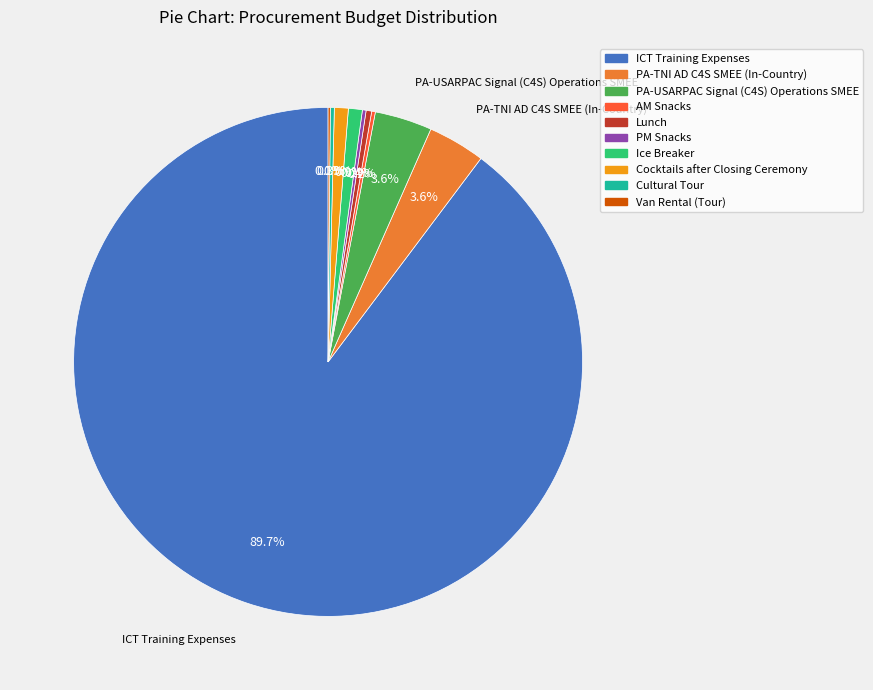

Which category accounts for the majority?

ICT Training Expenses